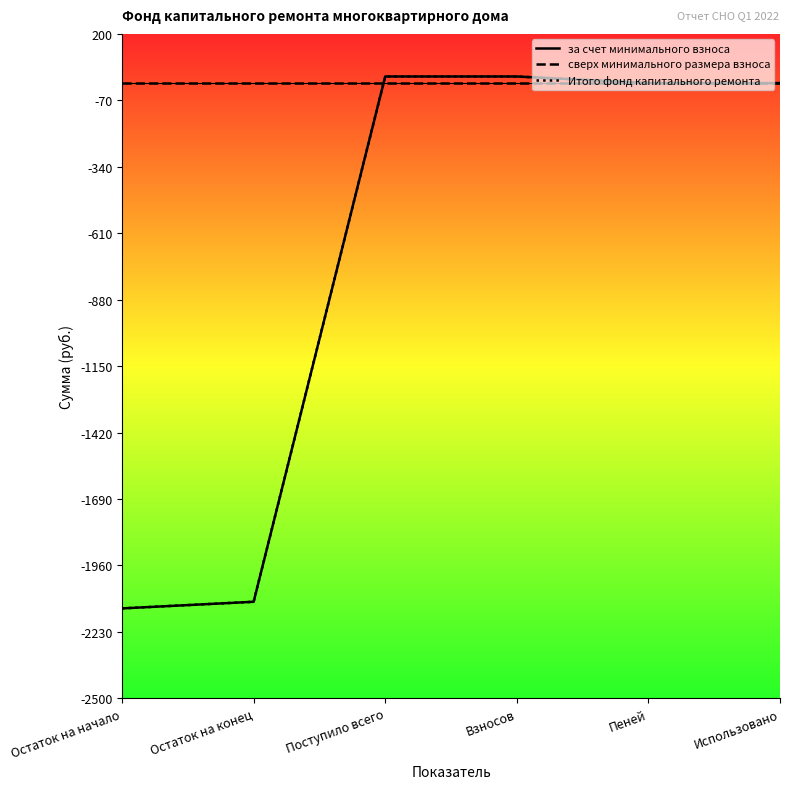

Does the chart have visible grid lines?

No